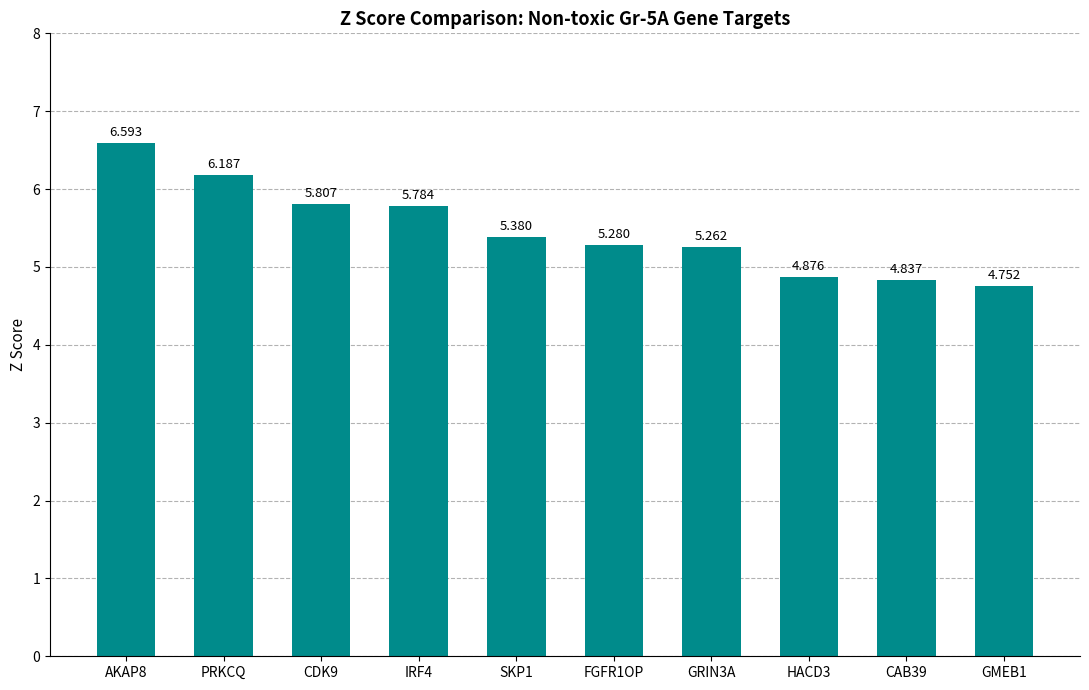

What is the sum of the values at CAB39 and GMEB1?

9.6